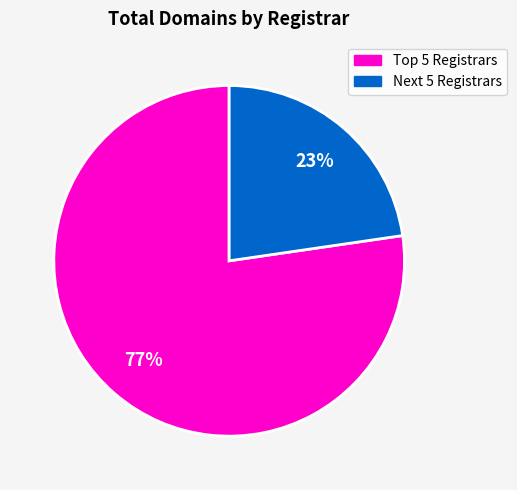

To the nearest percent, what is the average slice percentage?

50%